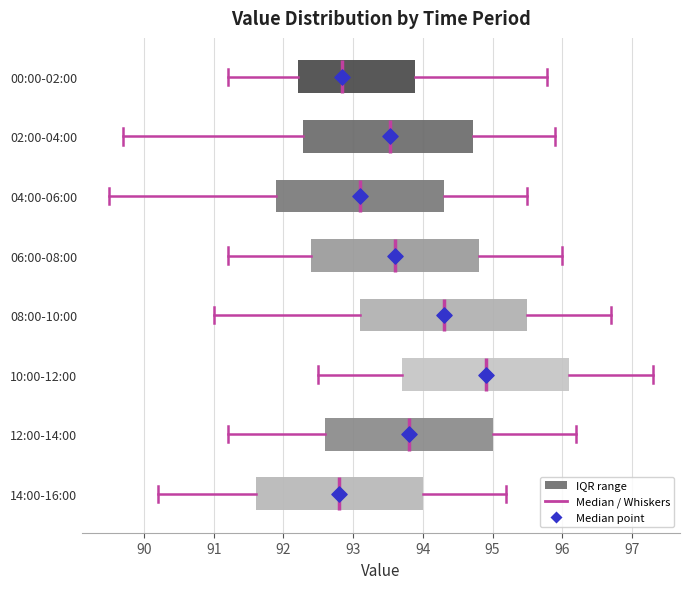

Where does the right whisker of the box for 12:00-14:00 end on the x-axis? The values are not printed on the chart, so give them approximately, as read against the axis.

96.2